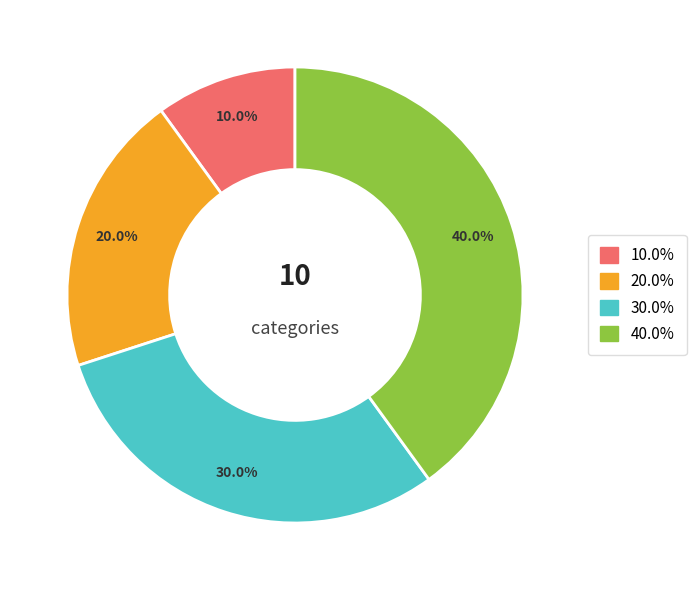

Is there any slice that represents more than half of the pie?

No